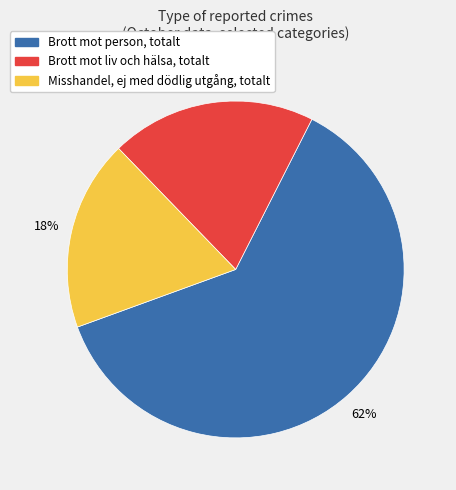

What percentage is the Brott mot person, totalt slice, to the nearest percent?

62%